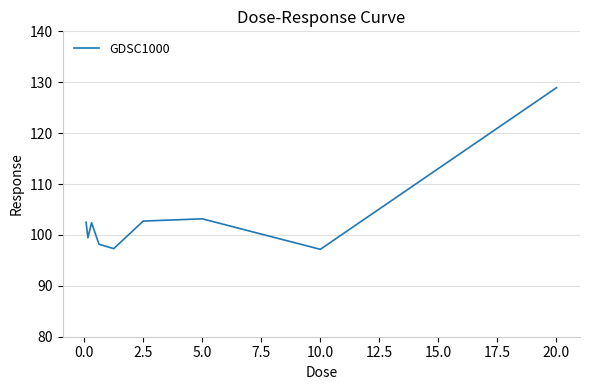

What is the minimum value shown in the chart?

97.2